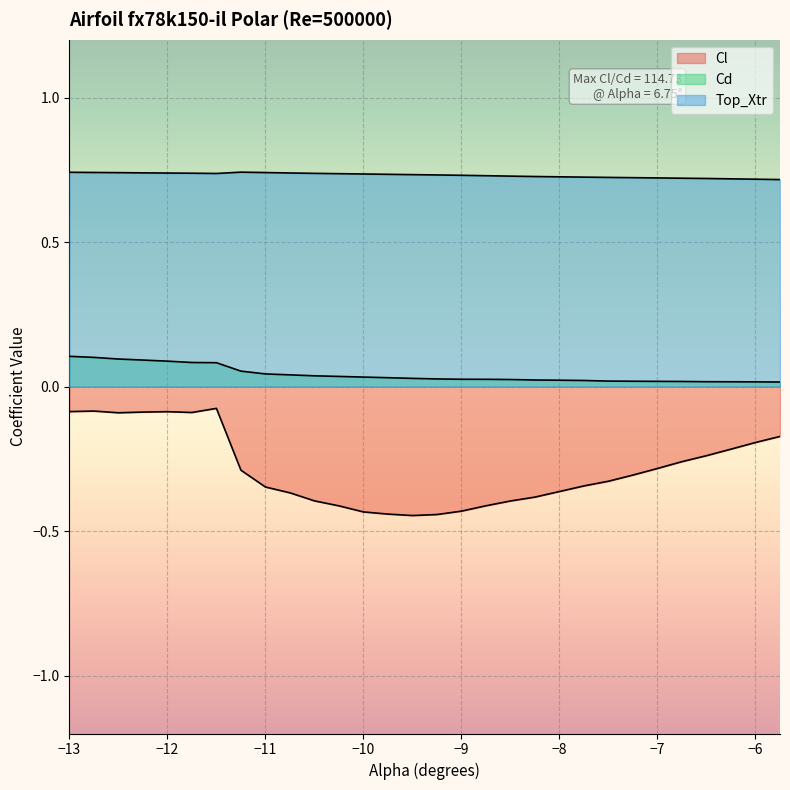

What is the label of the 15th point from the left?

-9.5